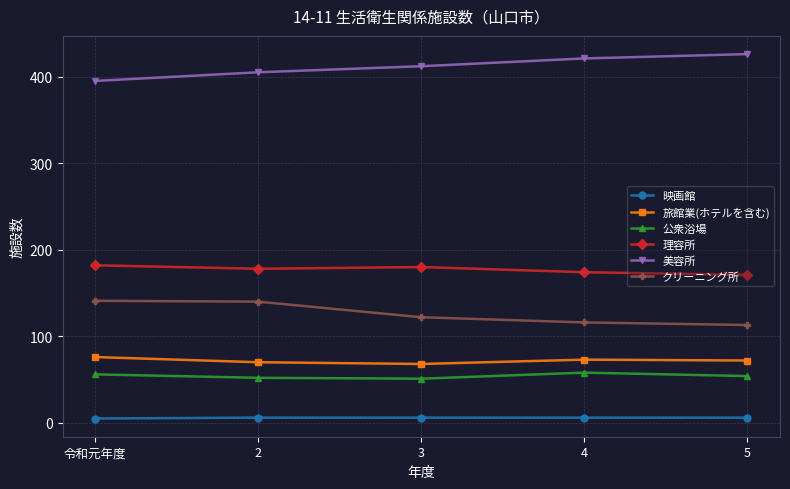

Rank the series by their maximum value, from lowest to highest.

映画館, 公衆浴場, 旅館業(ホテルを含む), クリーニング所, 理容所, 美容所